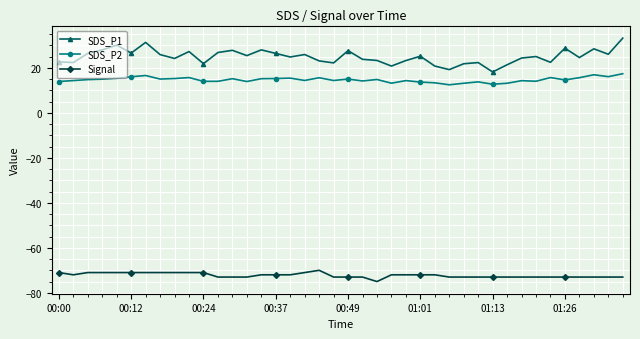

What are all the series names shown in the legend?

SDS_P1, SDS_P2, Signal